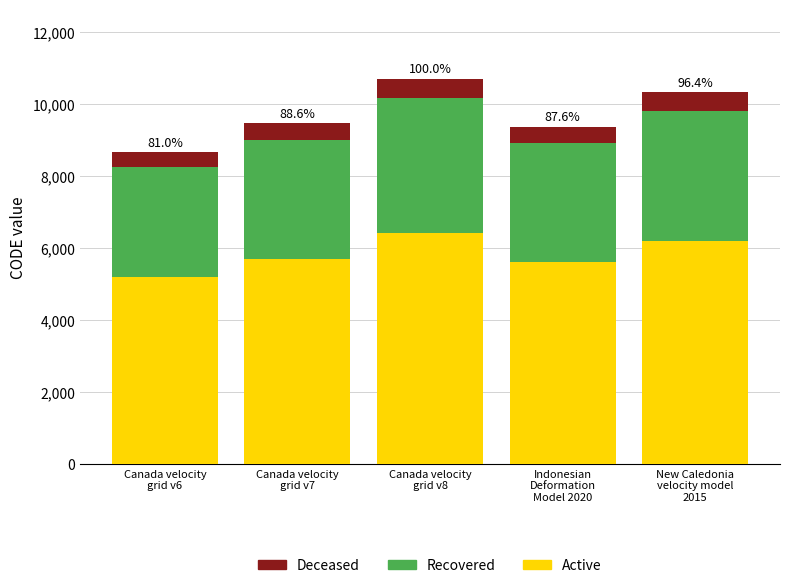

Reading left to right, list the values for the Active series.

5205.6	5689.8	6424.2	5625.0	6193.8